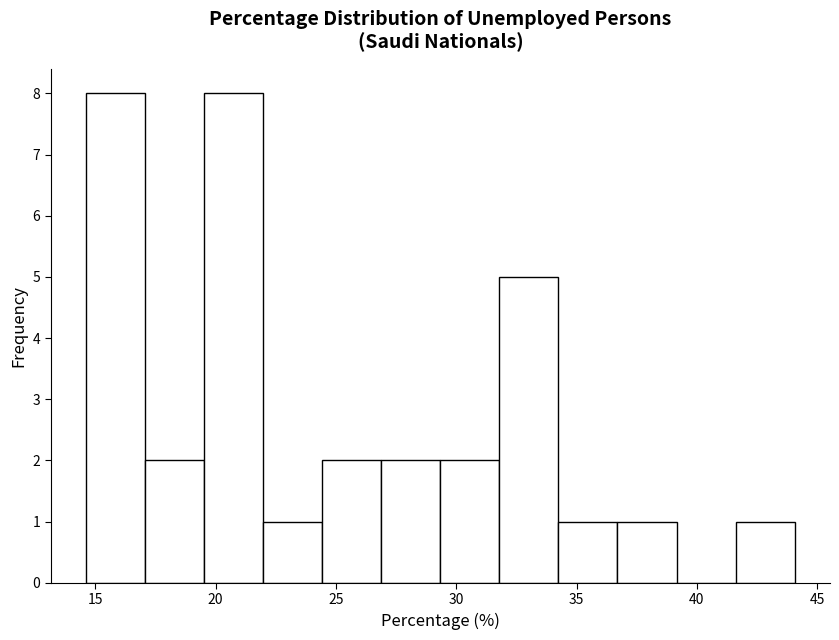

Reading left to right, list every bar in this chart as the range it spans on the x-axis followed by its height. Neither the bar edges nor the heights are printed on the chart, so give them approximately, as read against the axes.

14.5 to 17.0: 8
17.0 to 19.5: 2
19.5 to 22.0: 8
22.0 to 24.5: 1
24.5 to 27.0: 2
27.0 to 29.5: 2
29.5 to 32.0: 2
32.0 to 34.0: 5
34.0 to 36.5: 1
36.5 to 39.0: 1
39.0 to 41.5: 0
41.5 to 44.0: 1